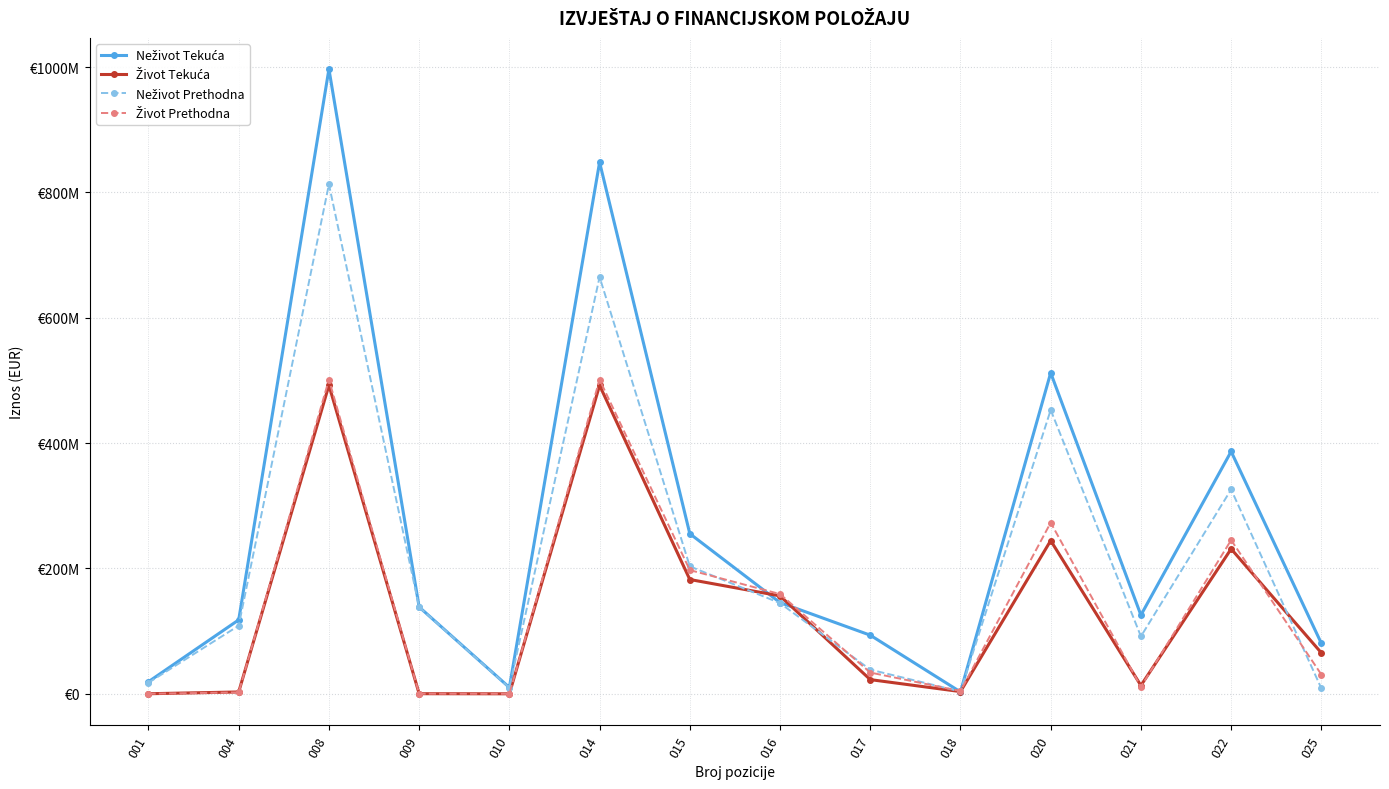

What is the average value of the Život Tekuća series?

136205491